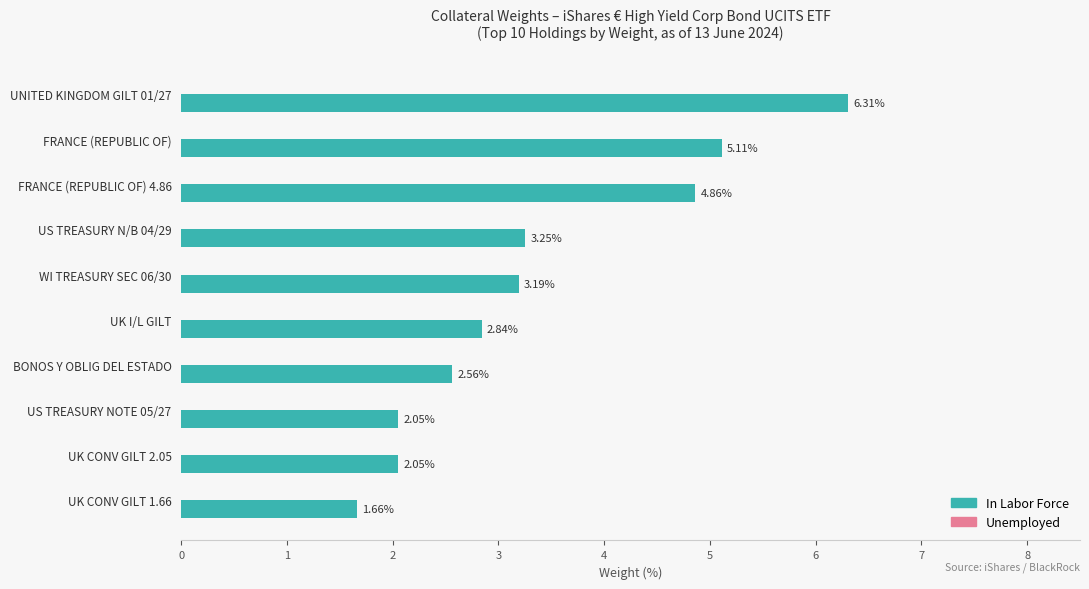

What is the greatest value displayed?

6.3